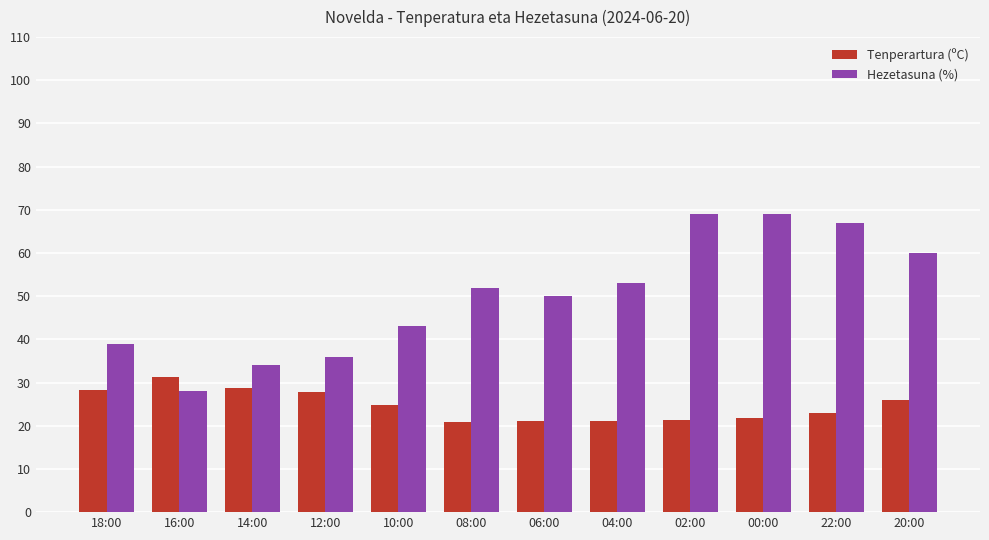

At which label is Hezetasuna (%) closest to 48?

06:00